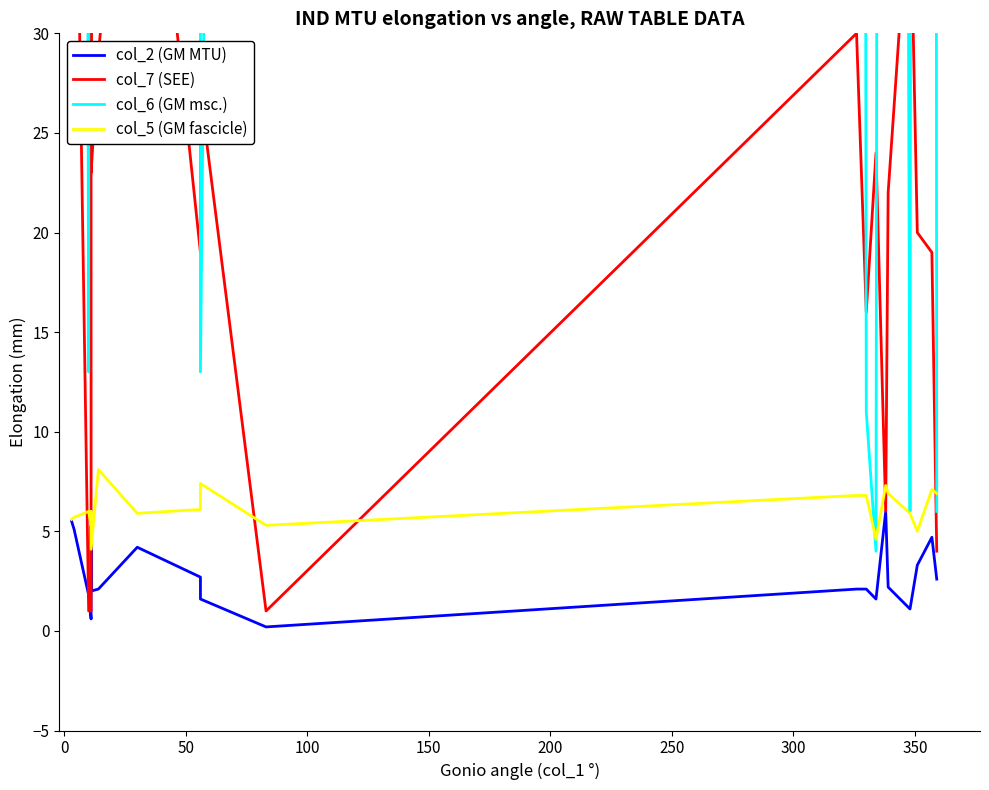

How many lines are shown in the chart?

4